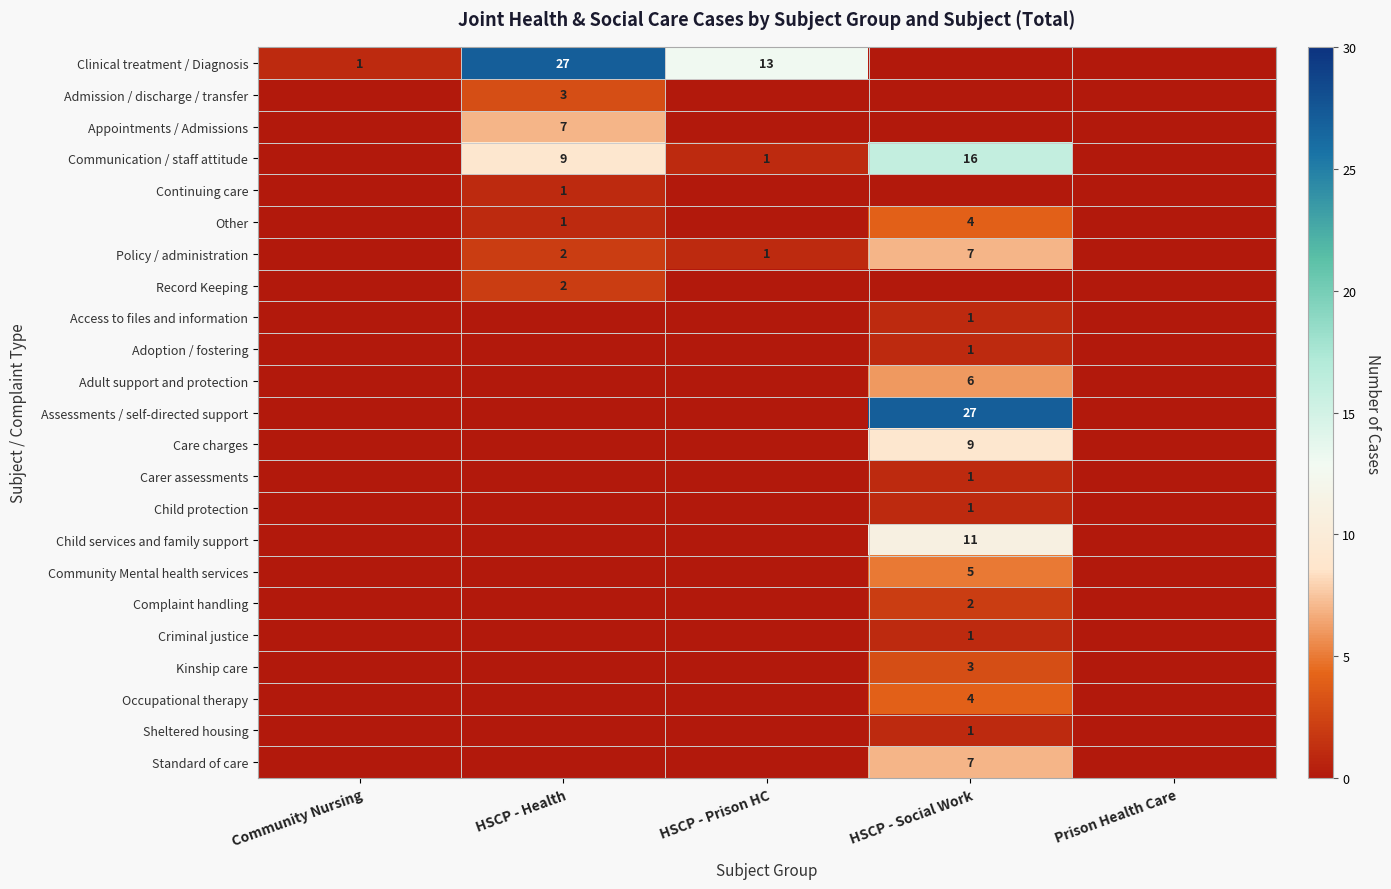

Is it true that Care charges equals 9 at HSCP - Social Work?

True